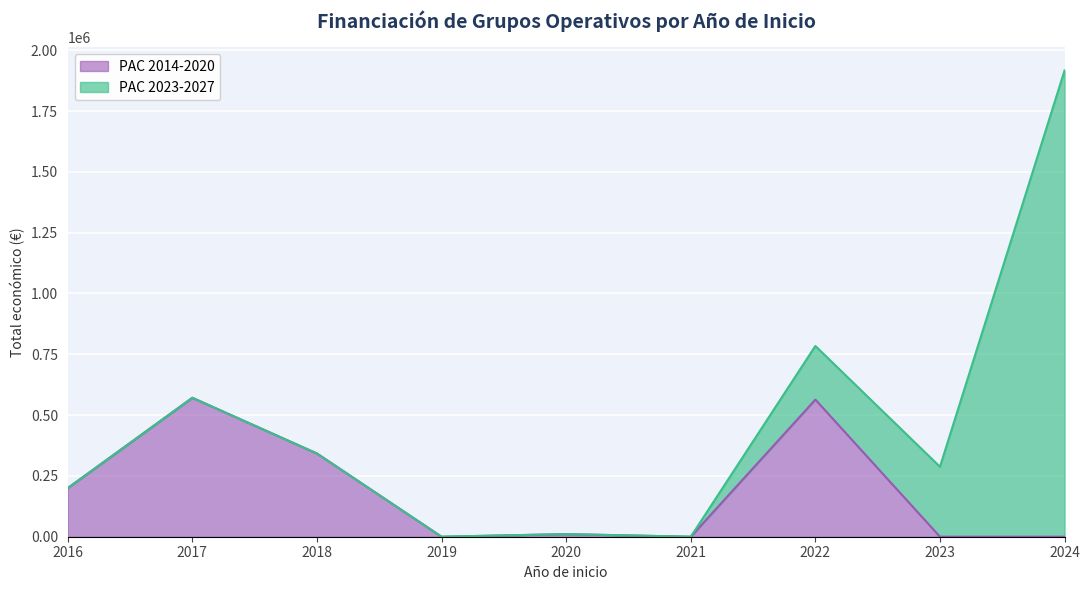

What is the change in value from 2016 to 2019?

-199997